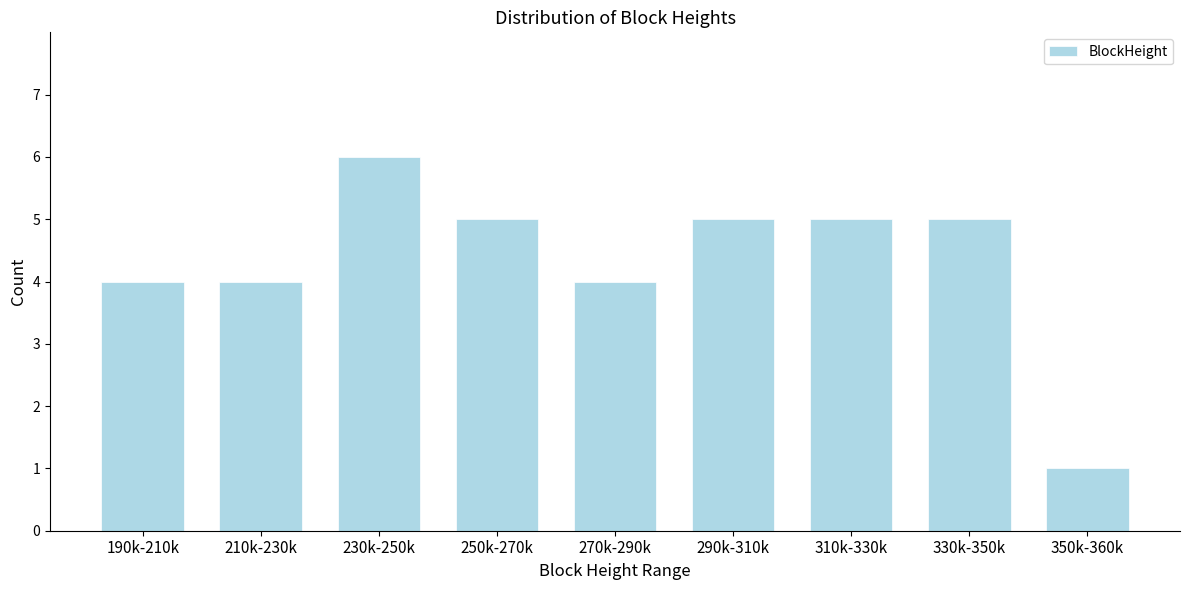

Reading right to left, list all the values displayed in this chart.

350k-360k=1	330k-350k=5	310k-330k=5	290k-310k=5	270k-290k=4	250k-270k=5	230k-250k=6	210k-230k=4	190k-210k=4